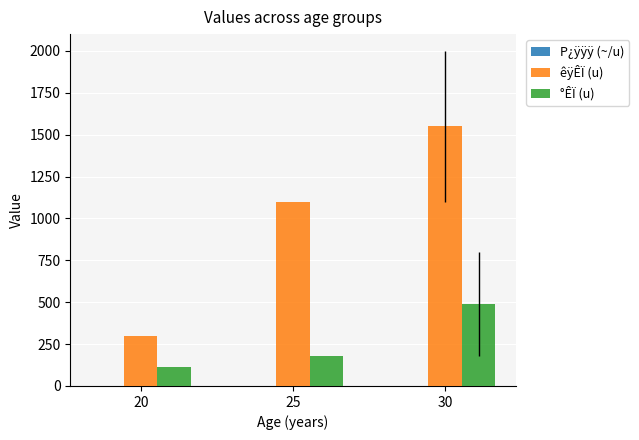

What is the sum of all °ÊÏ (u) values?

785.0